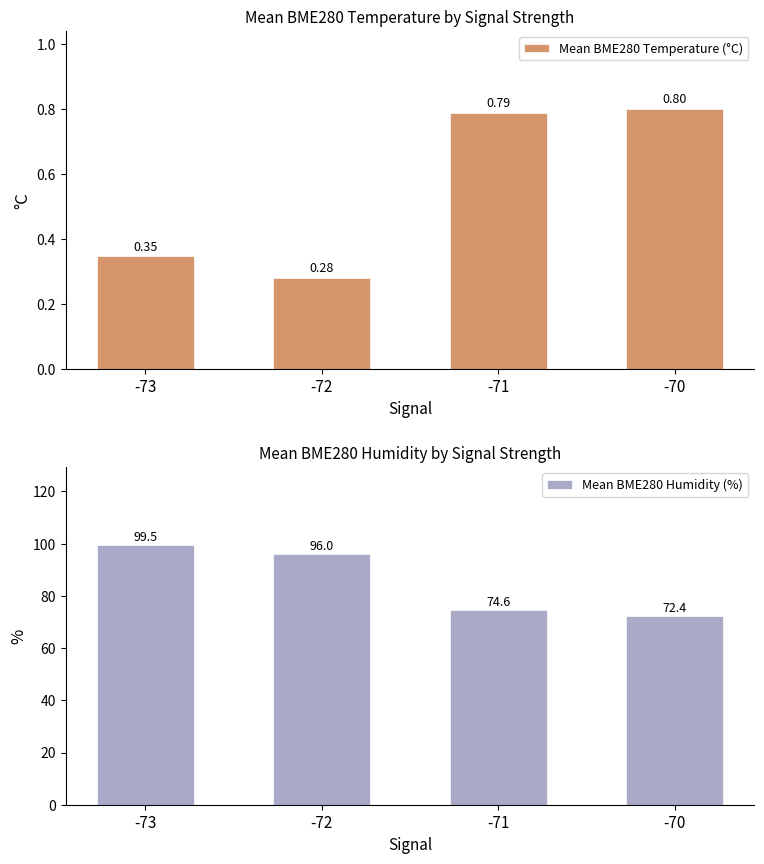

Rank the series at -73 from lowest to highest value.

Mean BME280 Temperature (°C), Mean BME280 Humidity (%)